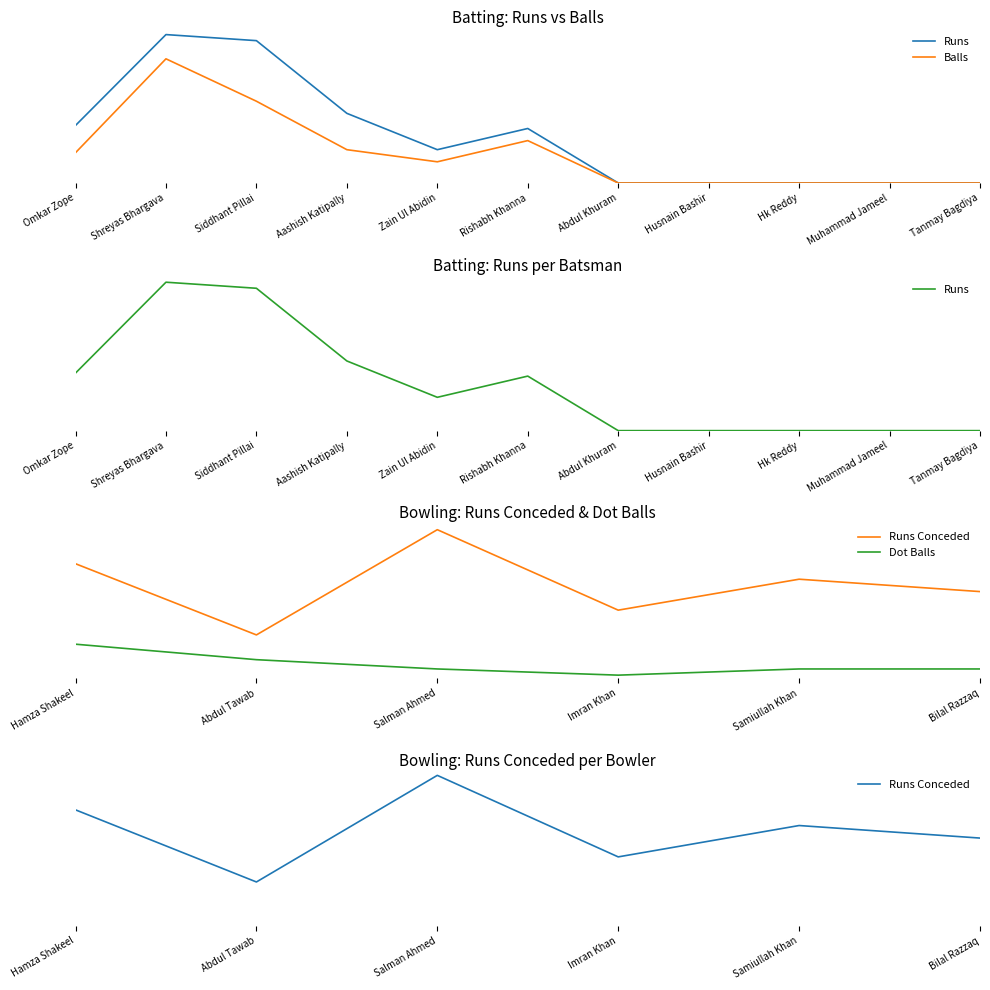

Is the value of Balls at Muhammad Jameel greater than the value of Runs at Shreyas Bhargava?

No